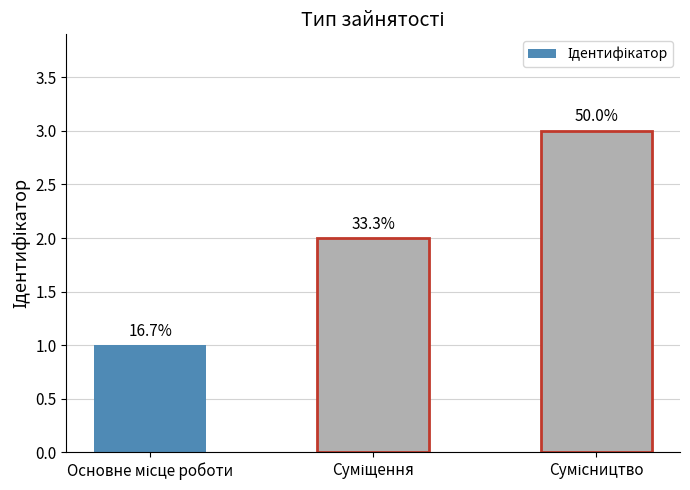

Between Сумісництво and Основне місце роботи, which is larger?

Сумісництво